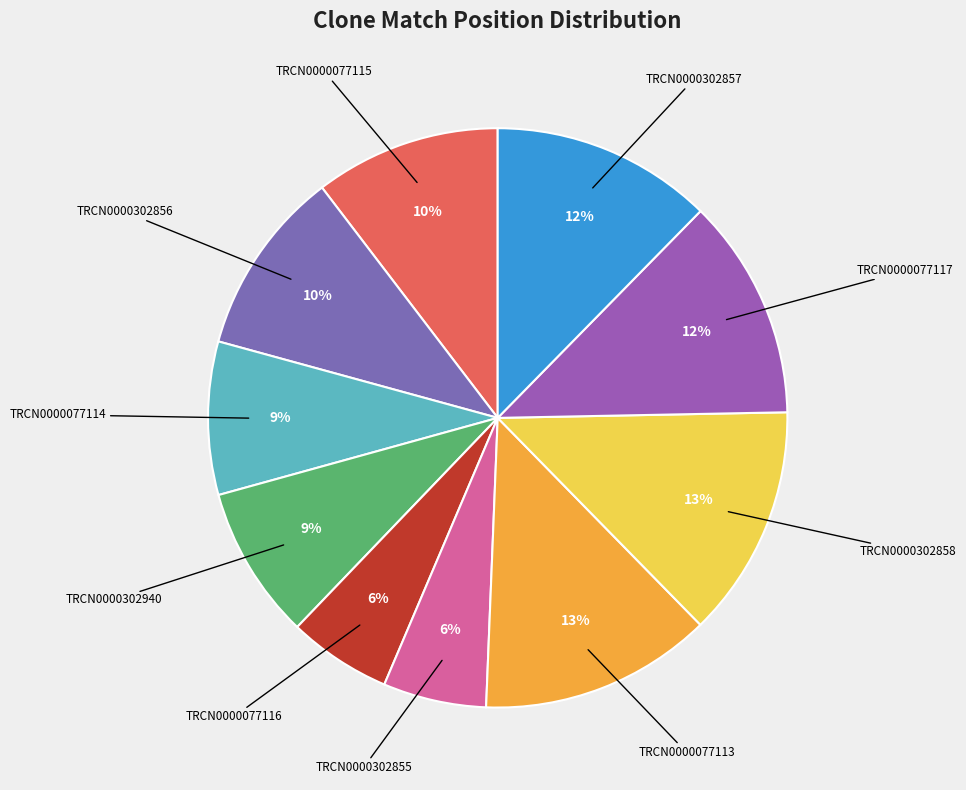

How many segments does this pie chart have?

10